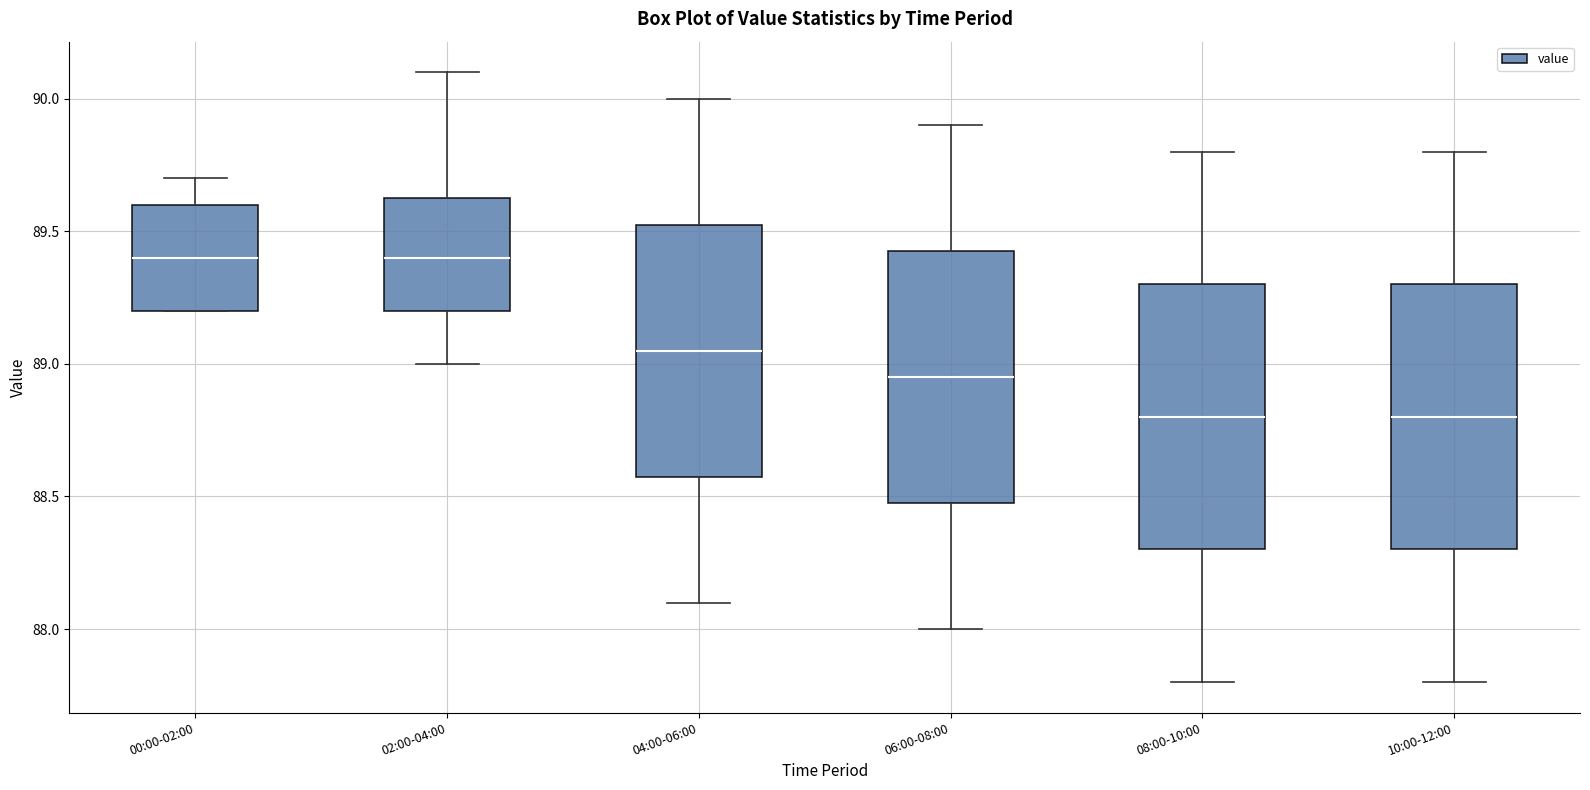

Where is the lower edge of the box for 00:00-02:00 on the y-axis? The values are not printed on the chart, so give them approximately, as read against the axis.

89.20